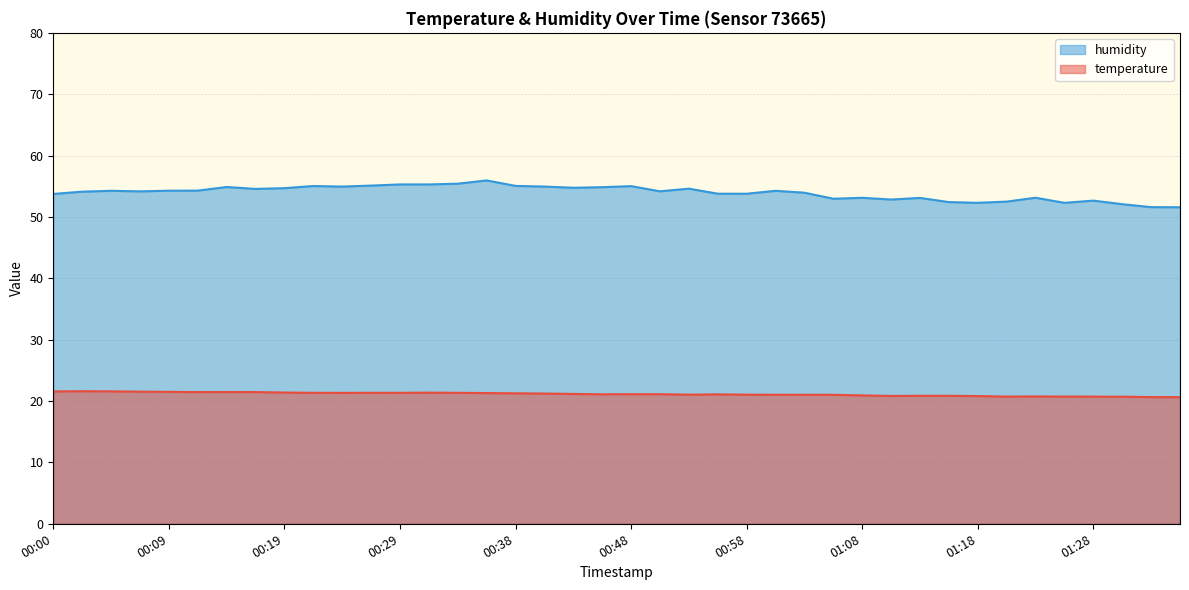

Which series has the largest range (max minus min)?

humidity